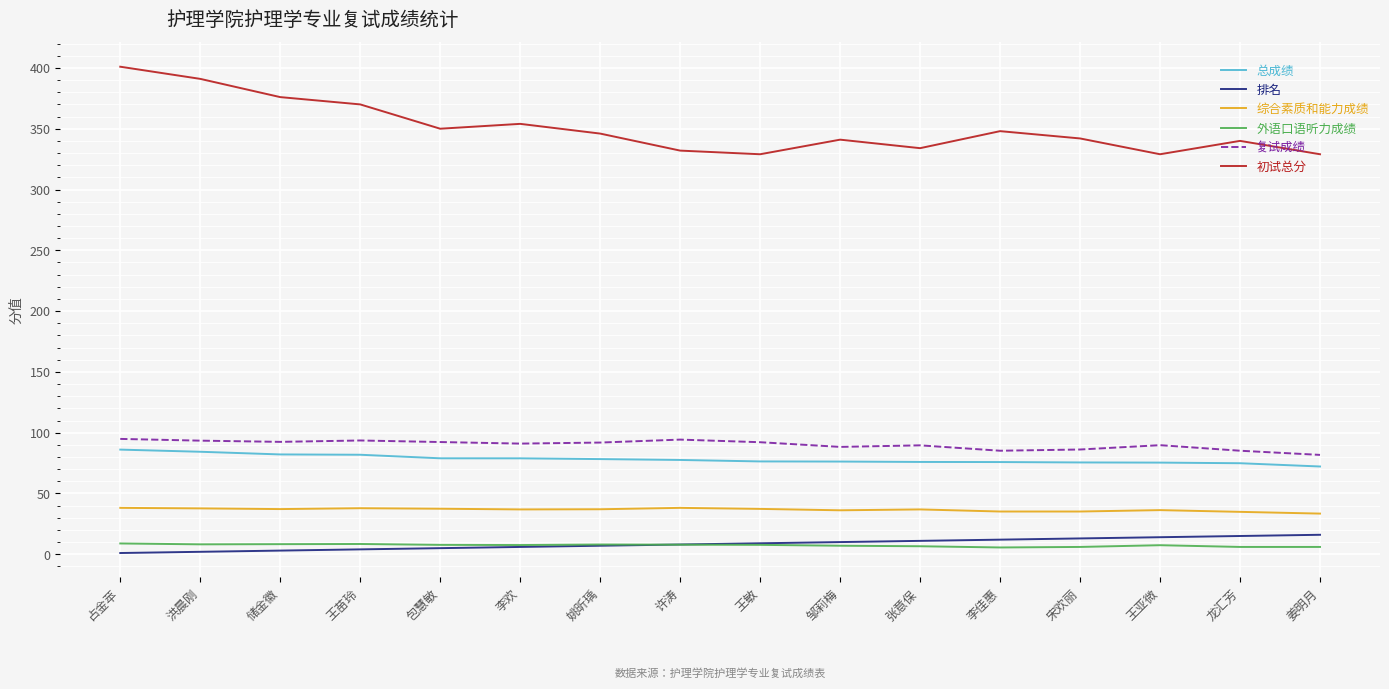

True or false: 外语口语听力成绩 and 总成绩 intersect in this chart.

False